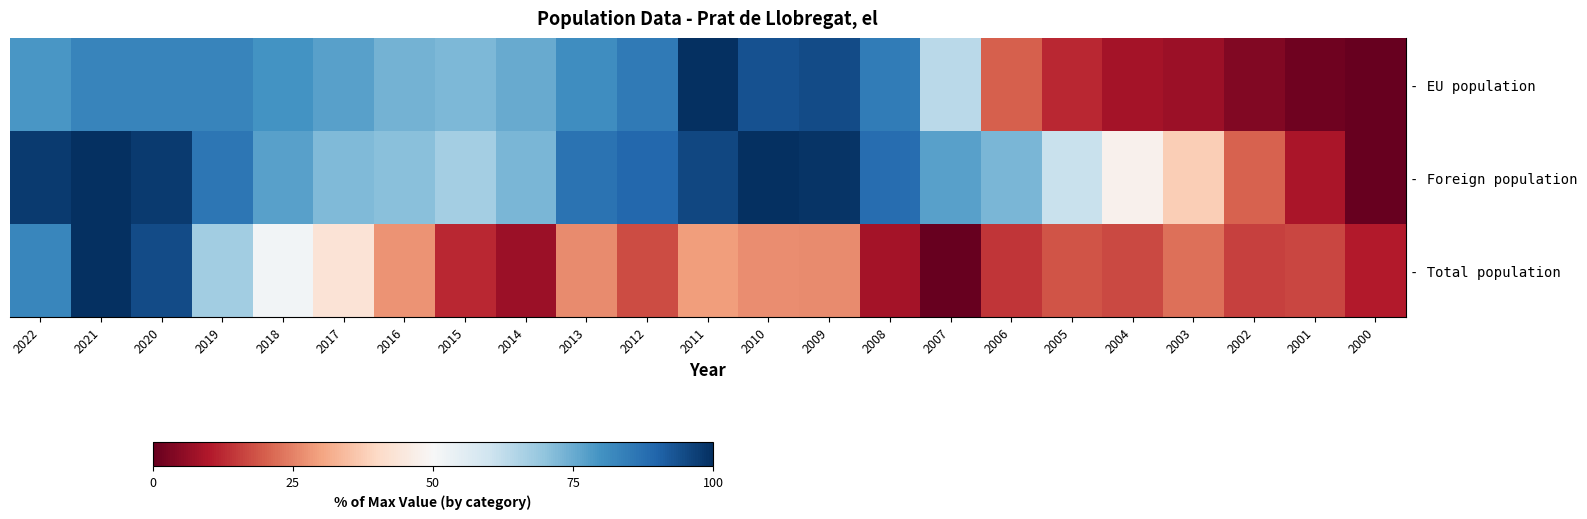

List the series in order of their overall mean, lowest first.

- Total population, - EU population, - Foreign population